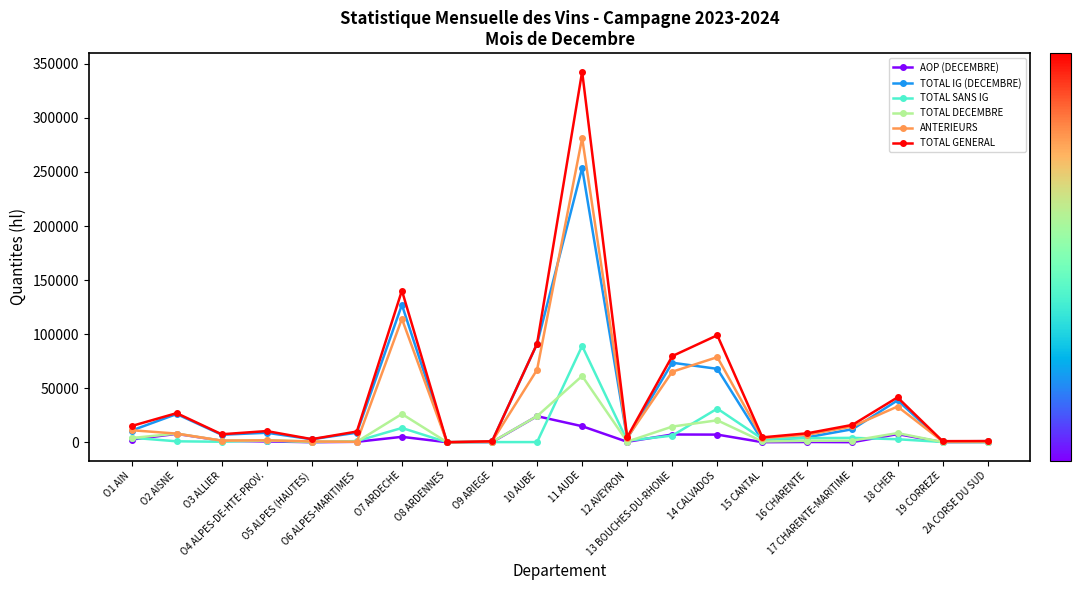

Where does the TOTAL DECEMBRE series first go above 1465?

O1 AIN